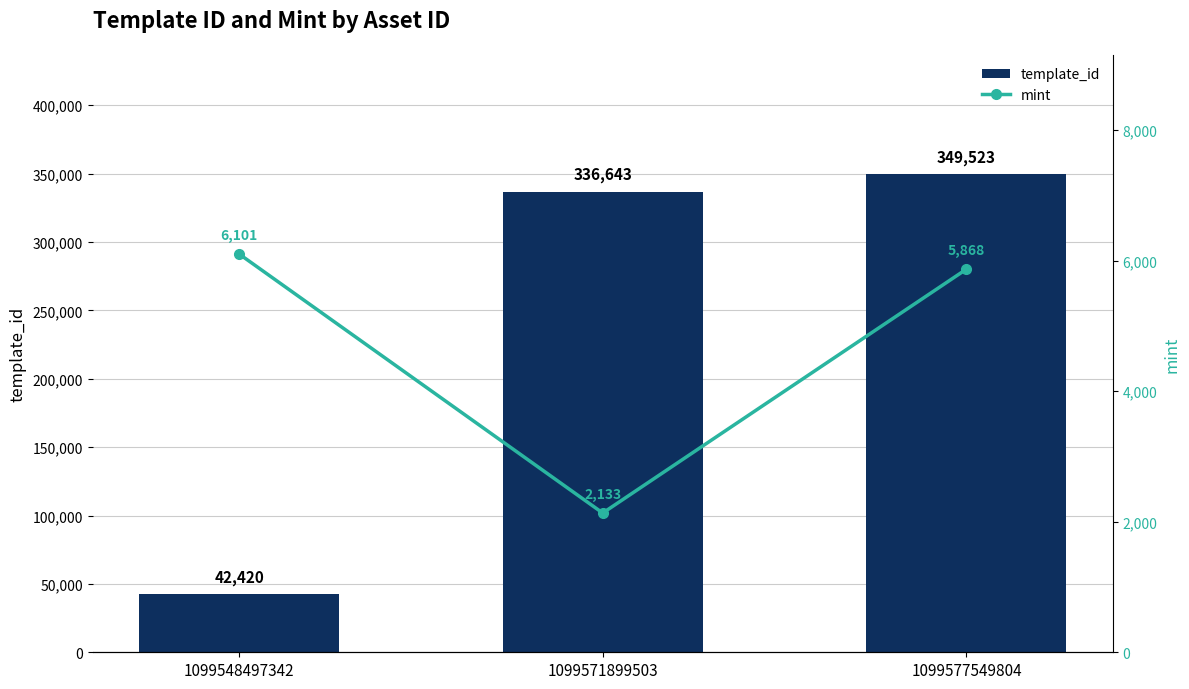

What is the value of the template_id bar at the 3rd from the left?

349523